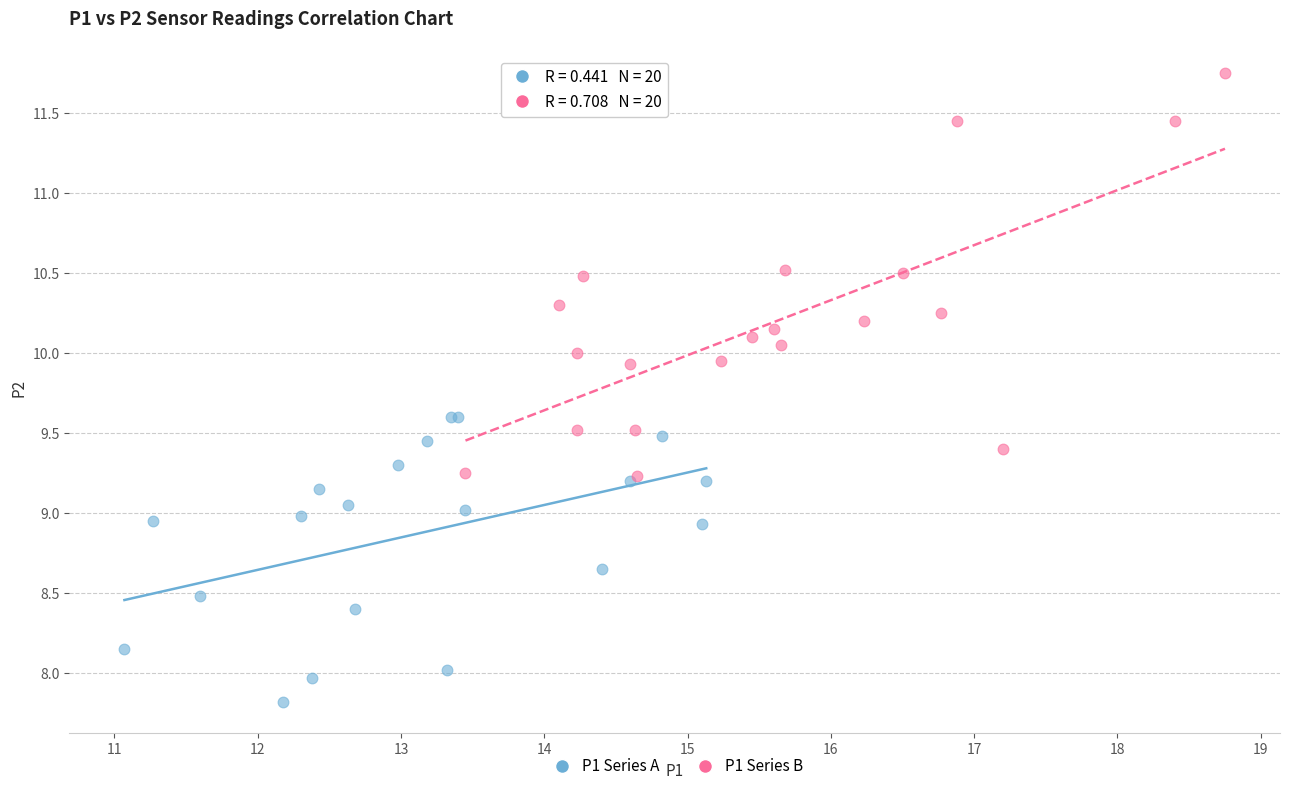

Which series has the largest Y range (max minus min)?

P1 Series B